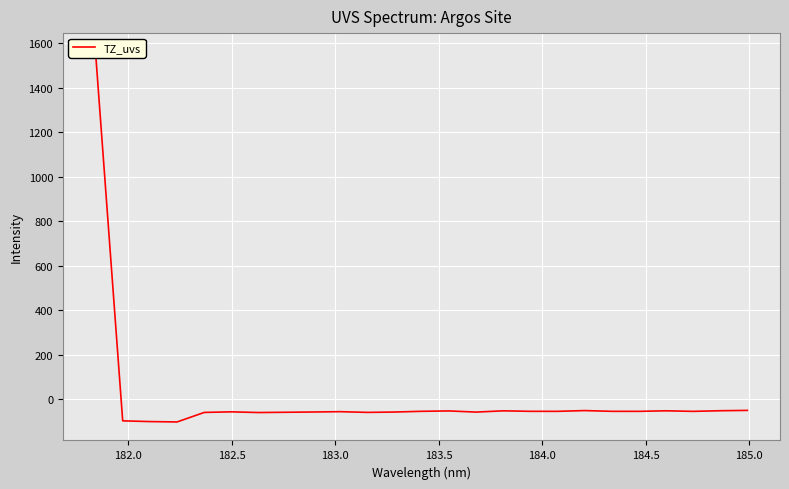

How many data points are less than -54?

18